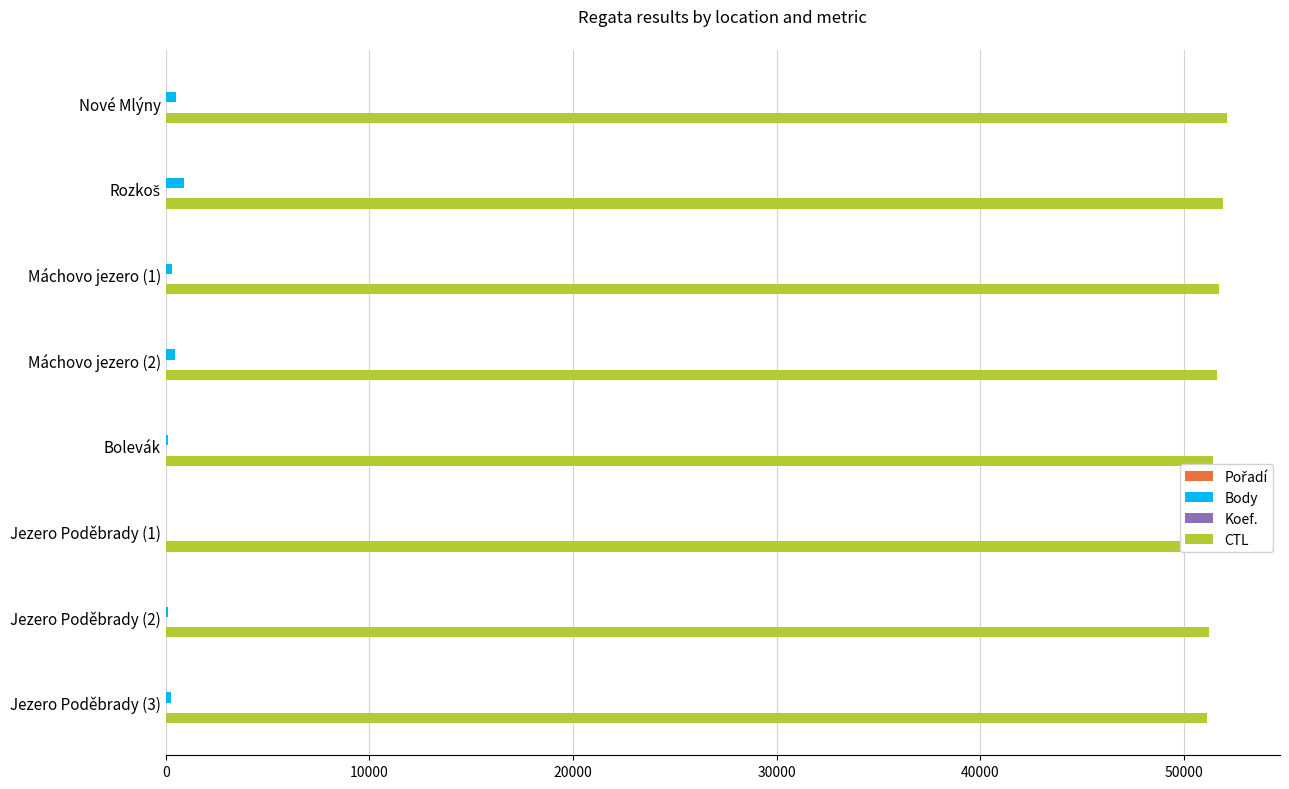

What is the sum of all Body values?

2666